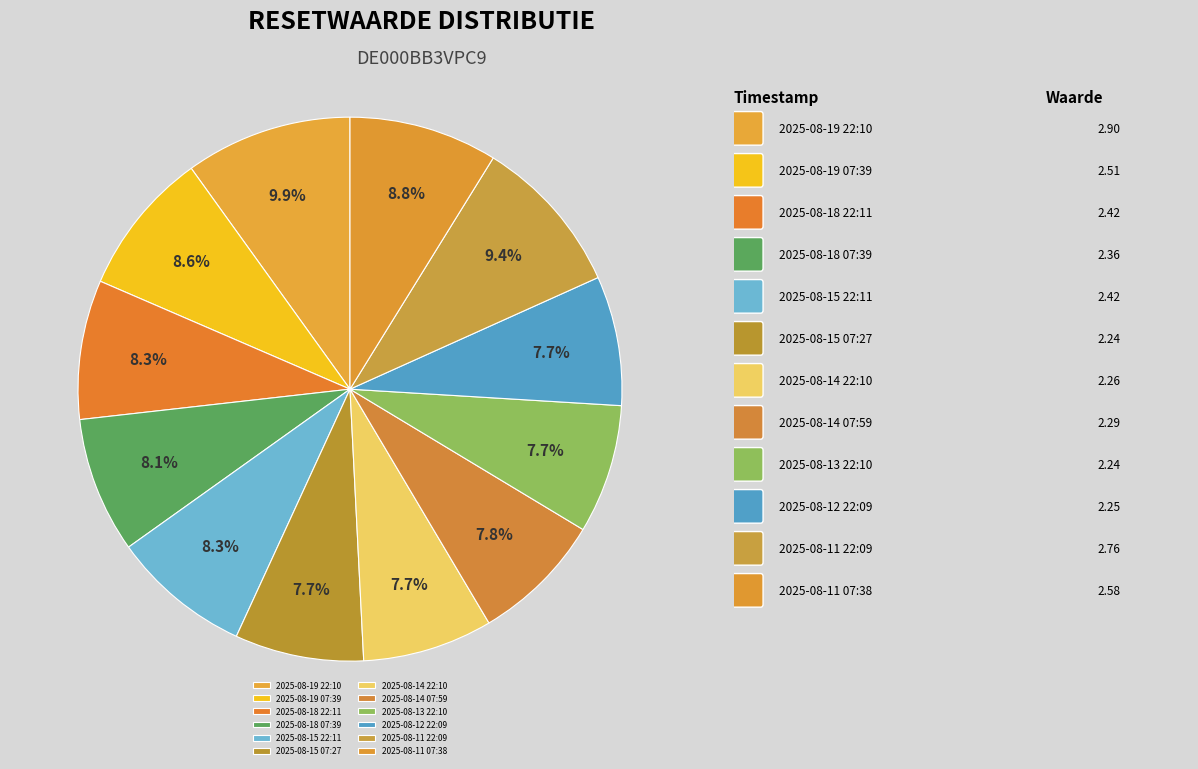

Which slice is the largest?

2025-08-19 22:10